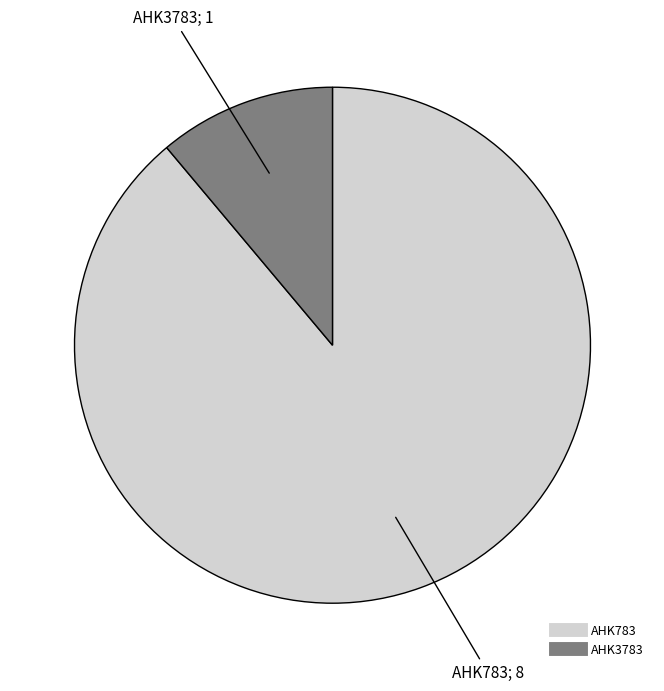

The AHK3783 slice represents 11% of the pie. True or false?

True